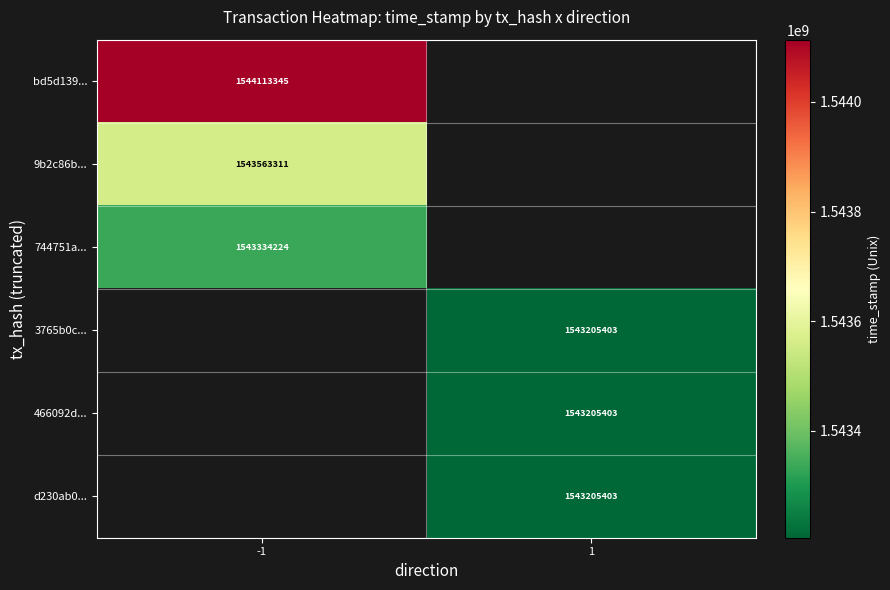

The value of 3765b0c... at 1 is 1543205403. True or false?

True